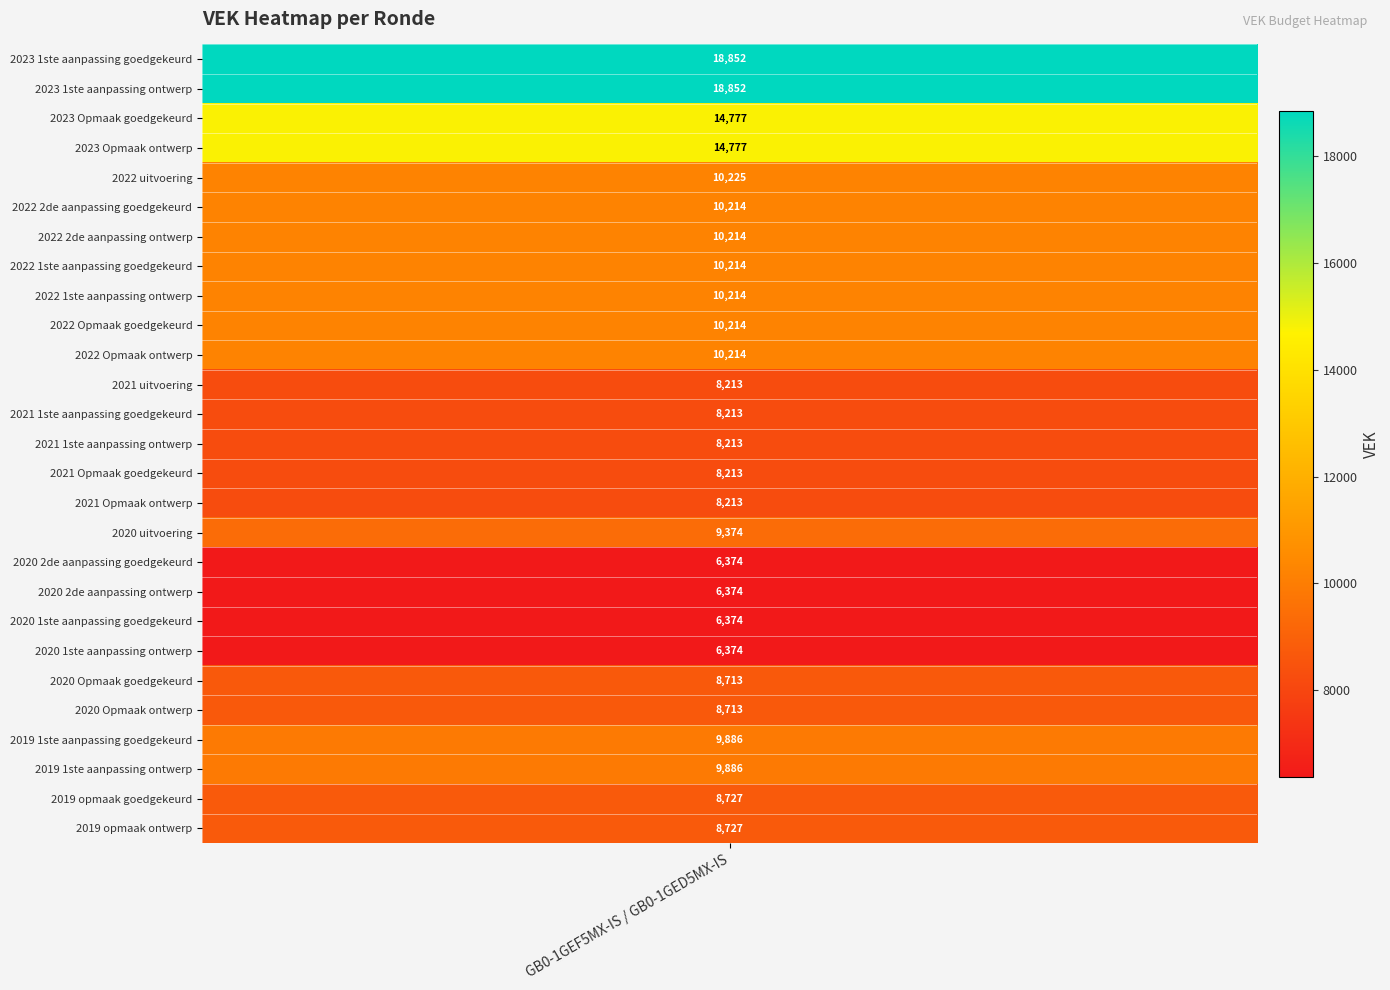

Reading left to right, list all the values displayed in this chart.

2023 1ste aanpassing goedgekeurd=18852	2023 1ste aanpassing ontwerp=18852	2023 Opmaak goedgekeurd=14777	2023 Opmaak ontwerp=14777	2022 uitvoering=10225	2022 2de aanpassing goedgekeurd=10214	2022 2de aanpassing ontwerp=10214	2022 1ste aanpassing goedgekeurd=10214	2022 1ste aanpassing ontwerp=10214	2022 Opmaak goedgekeurd=10214	2022 Opmaak ontwerp=10214	2021 uitvoering=8213	2021 1ste aanpassing goedgekeurd=8213	2021 1ste aanpassing ontwerp=8213	2021 Opmaak goedgekeurd=8213	2021 Opmaak ontwerp=8213	2020 uitvoering=9374	2020 2de aanpassing goedgekeurd=6374	2020 2de aanpassing ontwerp=6374	2020 1ste aanpassing goedgekeurd=6374	2020 1ste aanpassing ontwerp=6374	2020 Opmaak goedgekeurd=8713	2020 Opmaak ontwerp=8713	2019 1ste aanpassing goedgekeurd=9886	2019 1ste aanpassing ontwerp=9886	2019 opmaak goedgekeurd=8727	2019 opmaak ontwerp=8727